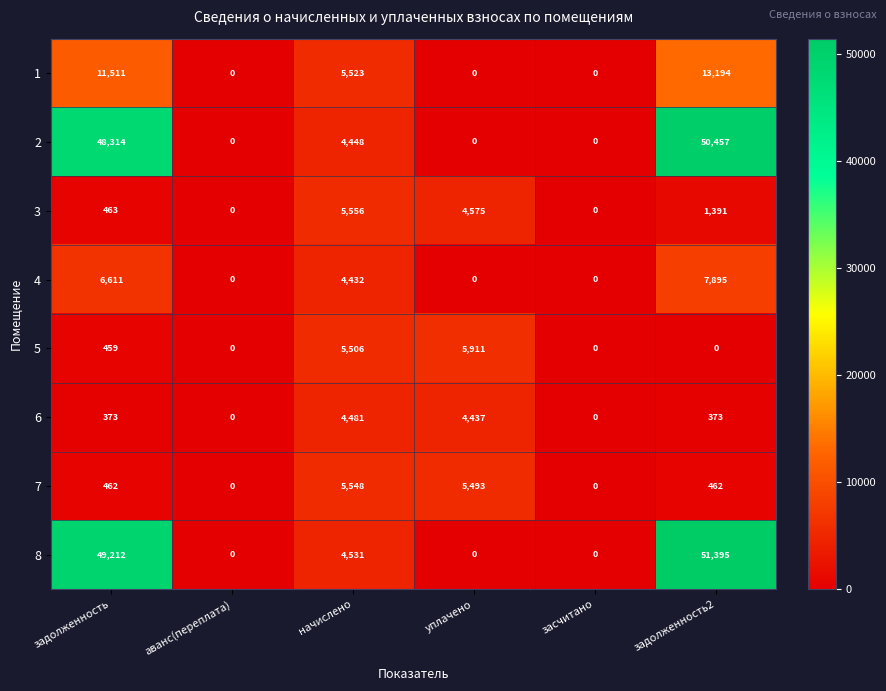

How many series are shown in this chart?

8